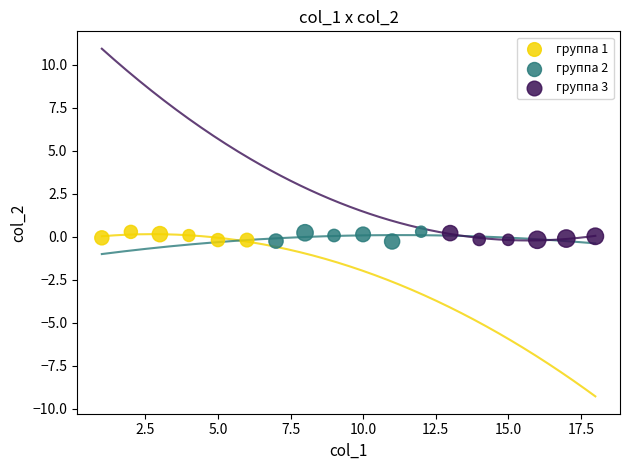

What are all the series names shown in the legend?

группа 1, группа 2, группа 3